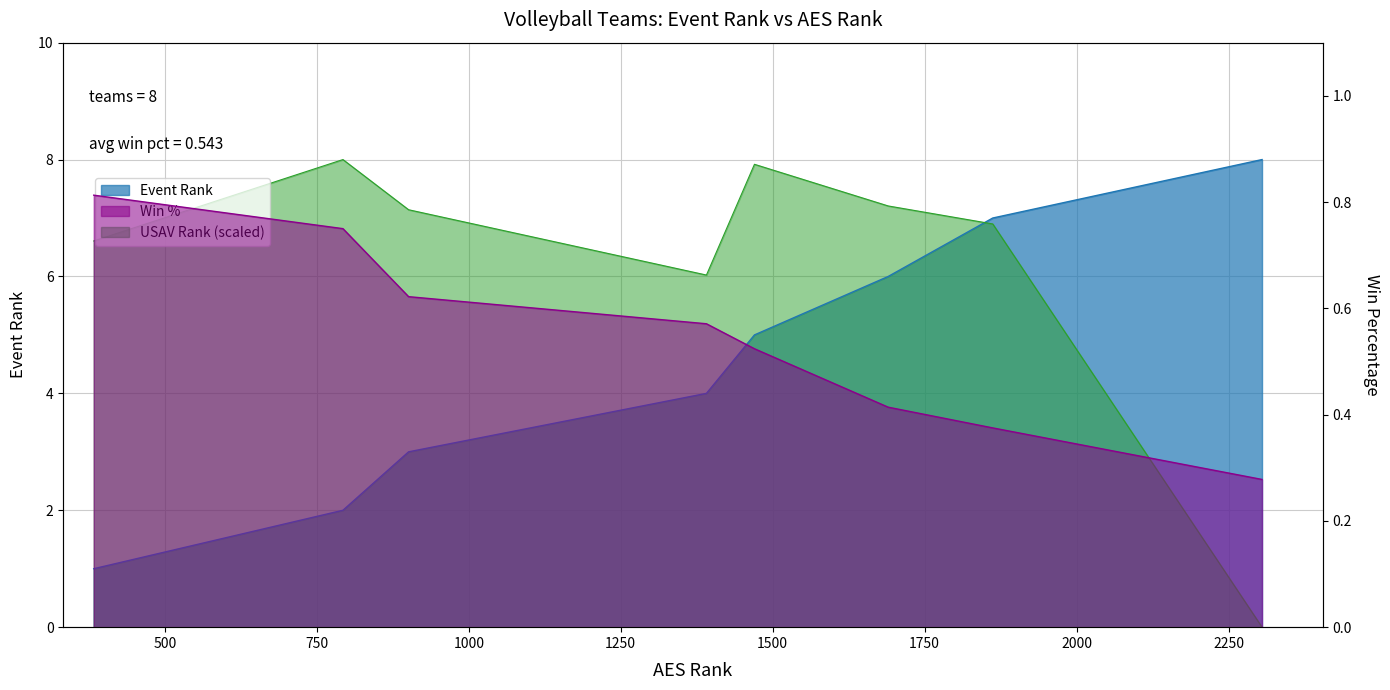

What is the value of the 6th point from the left?

6